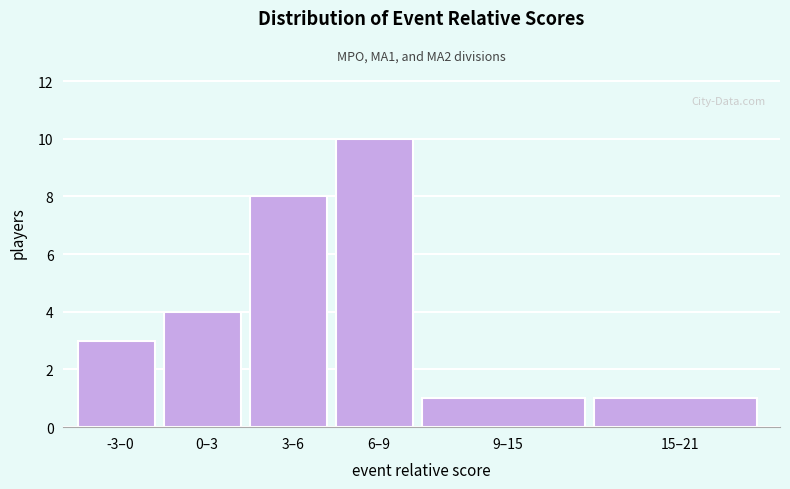

Reading left to right, extract all data points from this chart.

3	4	8	10	1	1